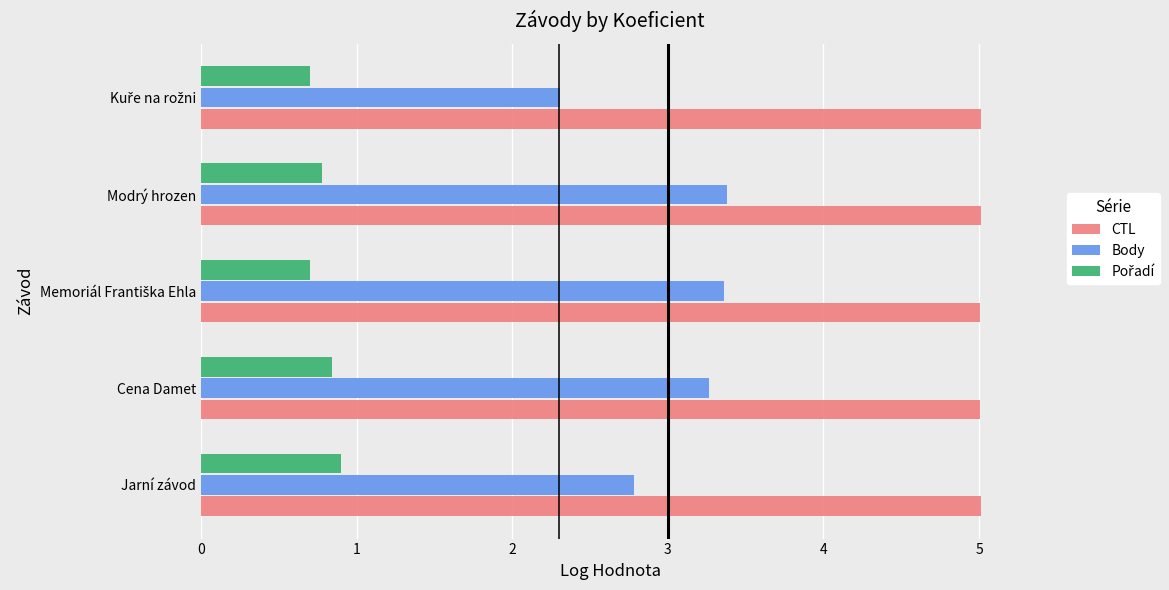

At how many categories does at least one series exceed 3?

5